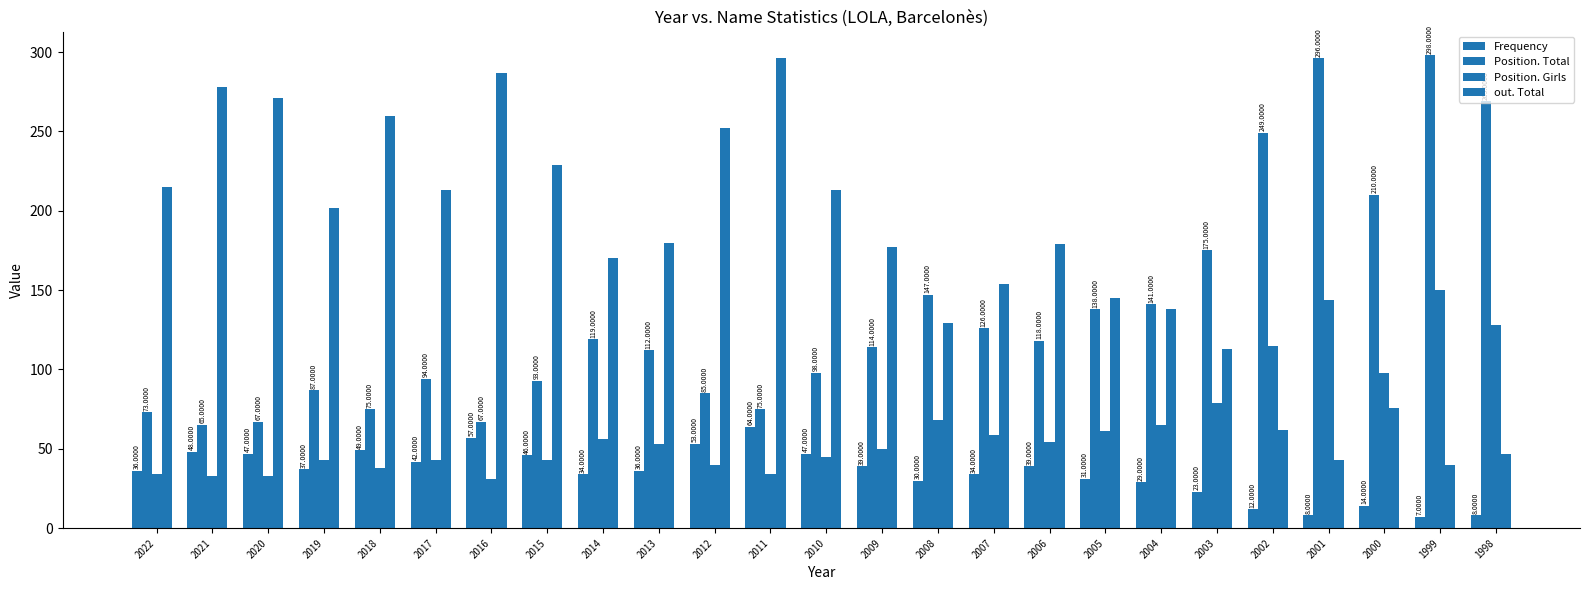

List the series in order of their overall mean, highest first.

out. Total, Position. Total, Position. Girls, Frequency